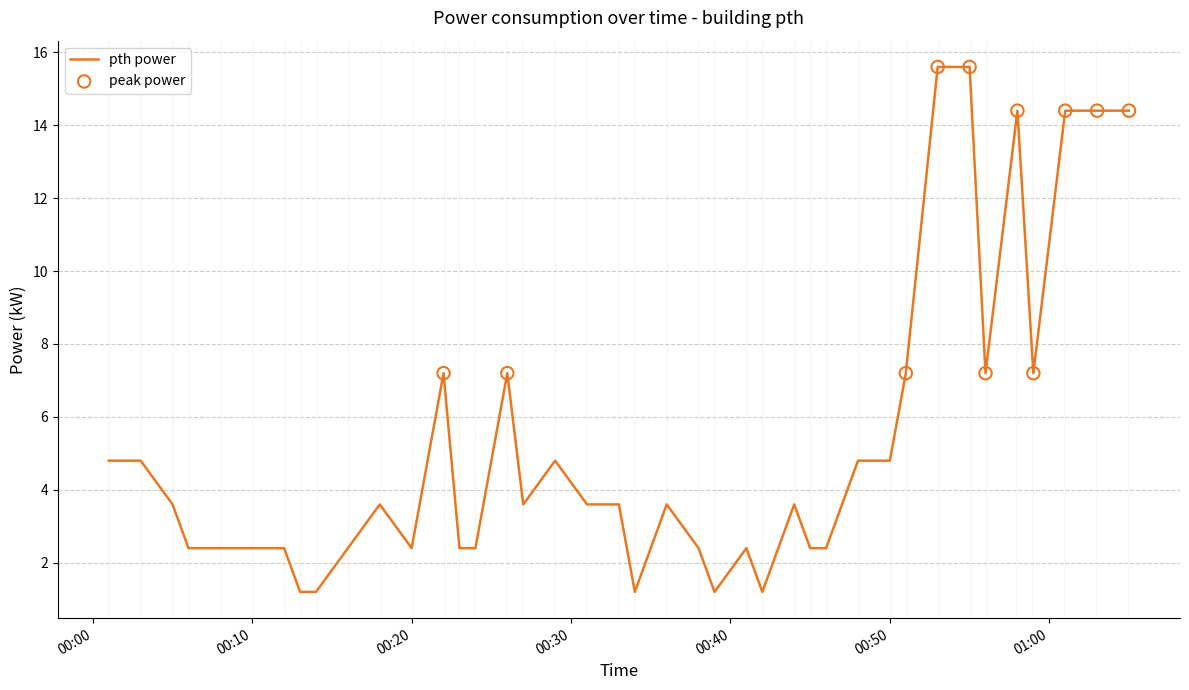

What is the difference between the maximum and minimum values?

14.4